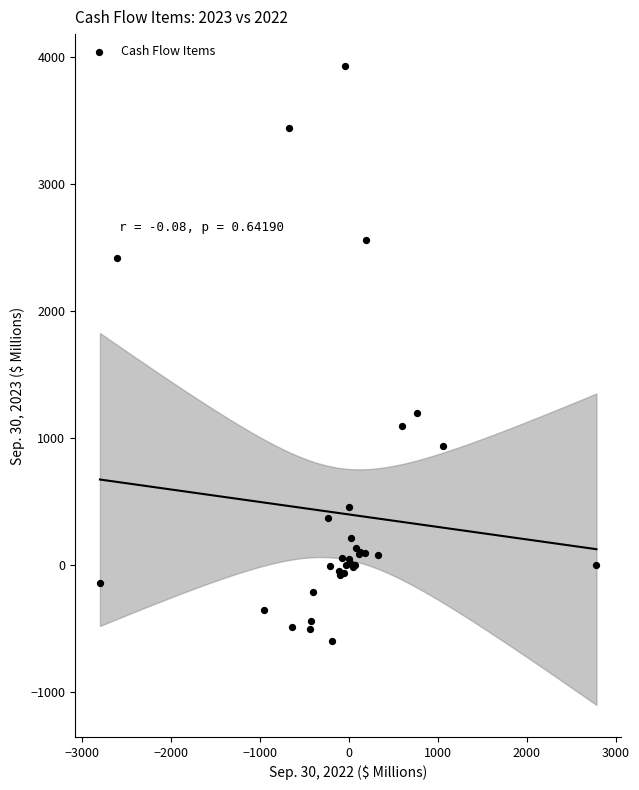

What Y value in the scatter plot is closest to 1667?

1195